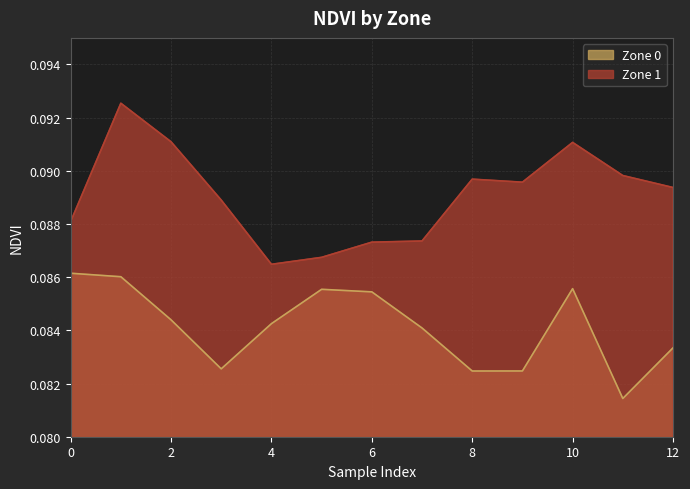

True or false: Zone 1 has more than 2 interior local peaks.

True